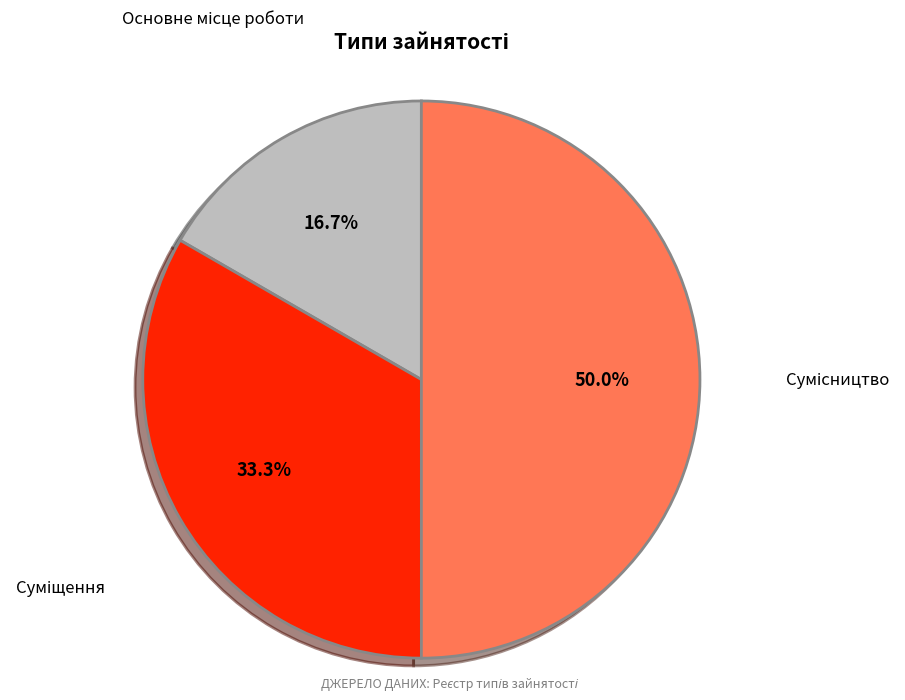

To the nearest percent, what is the difference between the Основне місце роботи and Сумісництво slice percentages?

33%